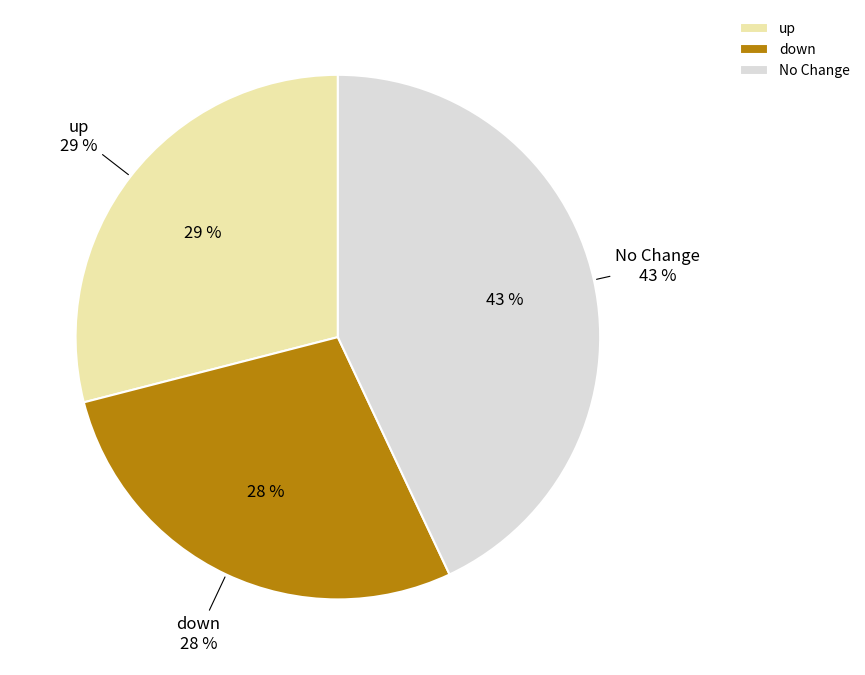

Is it true that up is 29% of the pie?

True